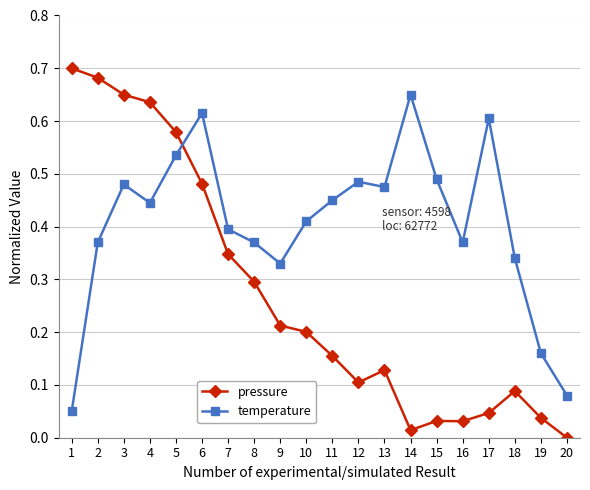

What are all the series names shown in the legend?

pressure, temperature